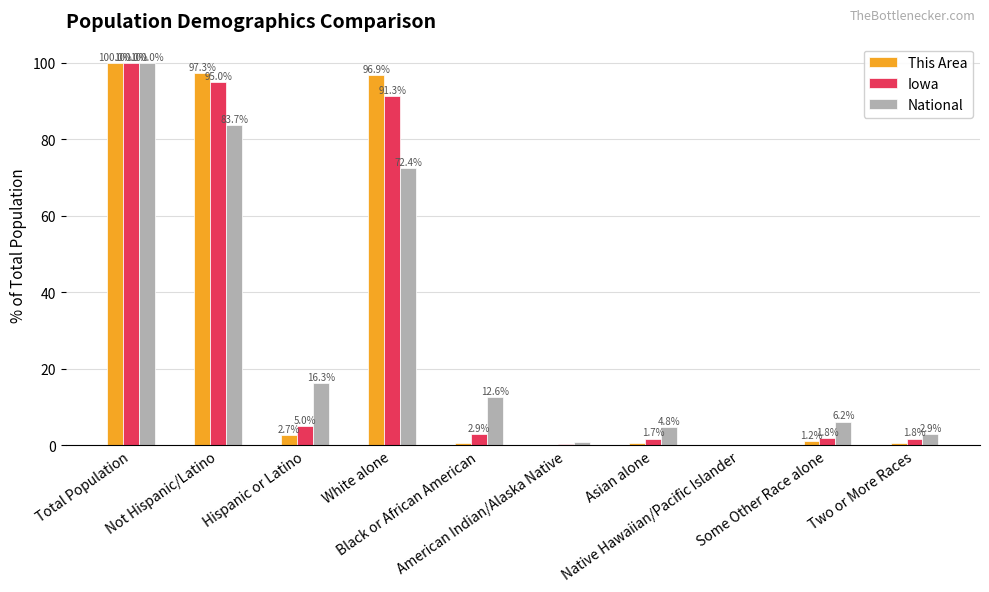

What is the highest value of the Iowa series?

100.0